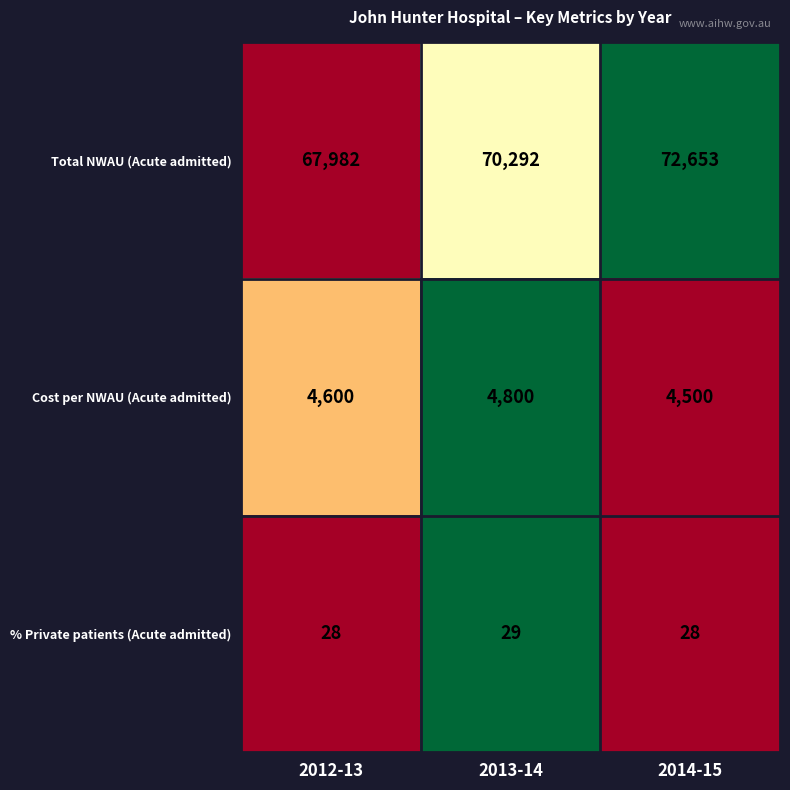

Reading left to right, extract all data points from this chart.

Total NWAU (Acute admitted): 67982	70292	72653
Cost per NWAU (Acute admitted): 4600	4800	4500
% Private patients (Acute admitted): 28	29	28